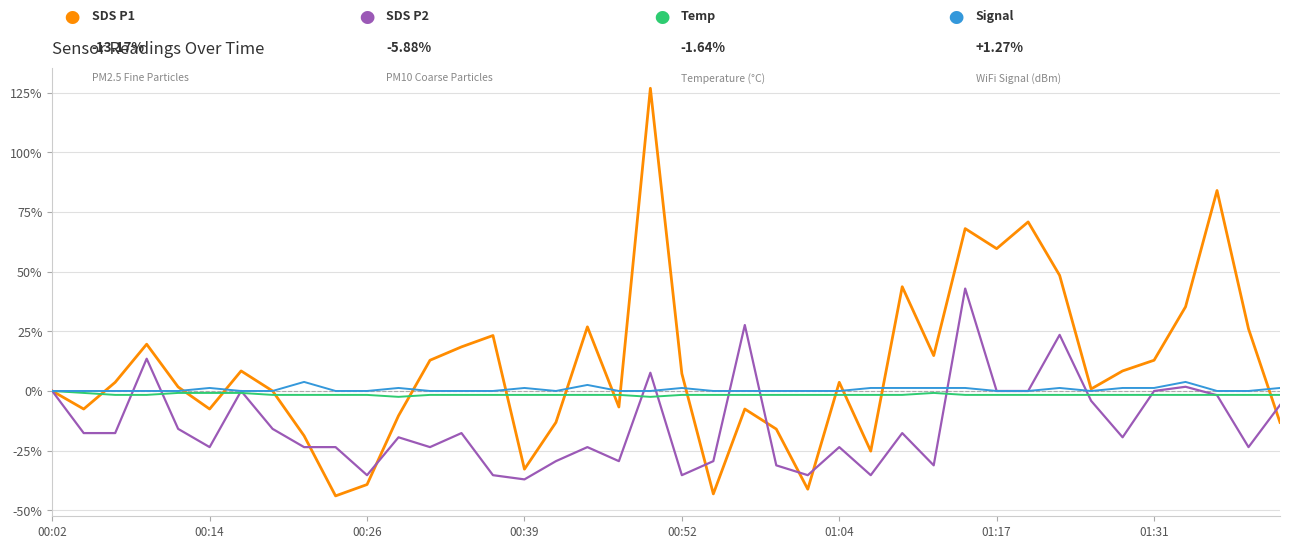

How many lines are shown in the chart?

4